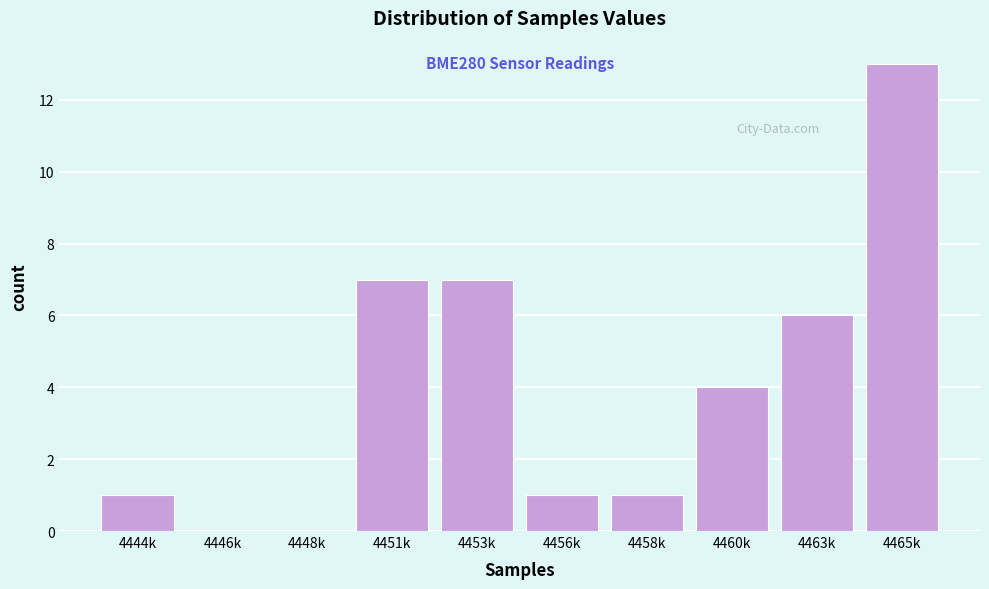

Reading left to right, what are all the values shown in this chart?

4444k=1	4446k=0	4448k=0	4451k=7	4453k=7	4456k=1	4458k=1	4460k=4	4463k=6	4465k=13